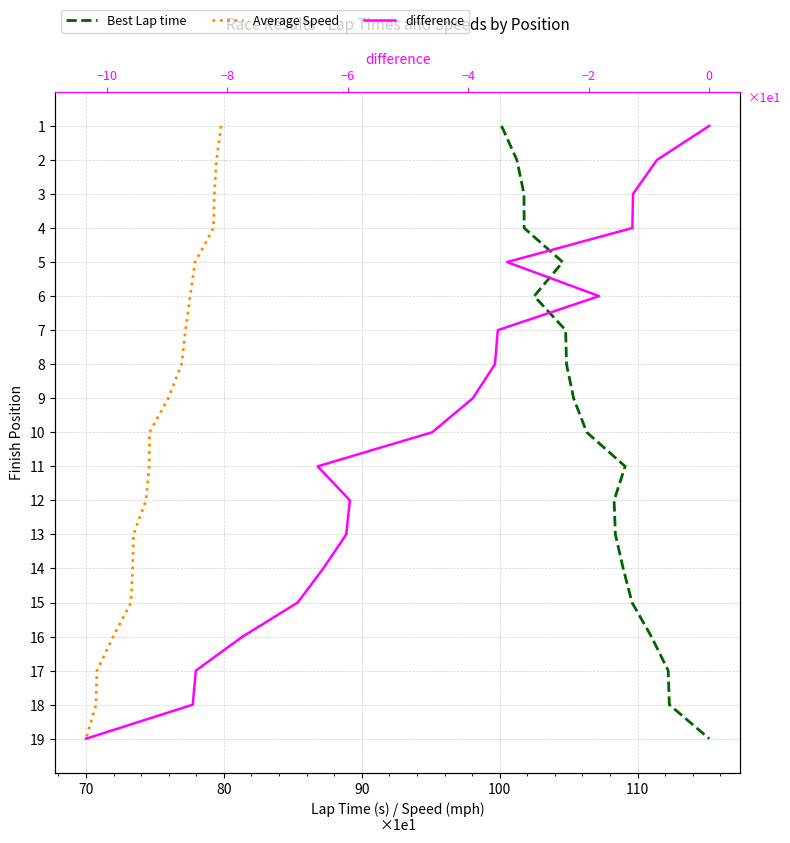

Which series has the largest range (max minus min)?

Best Lap time